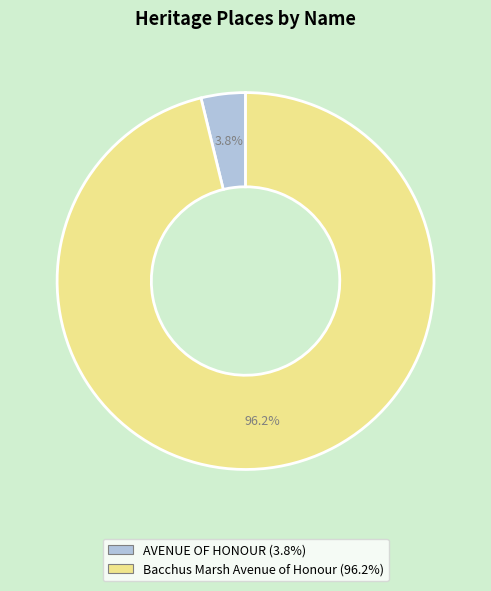

To the nearest percent, what percentage of the pie is Bacchus Marsh Avenue of Honour?

96%